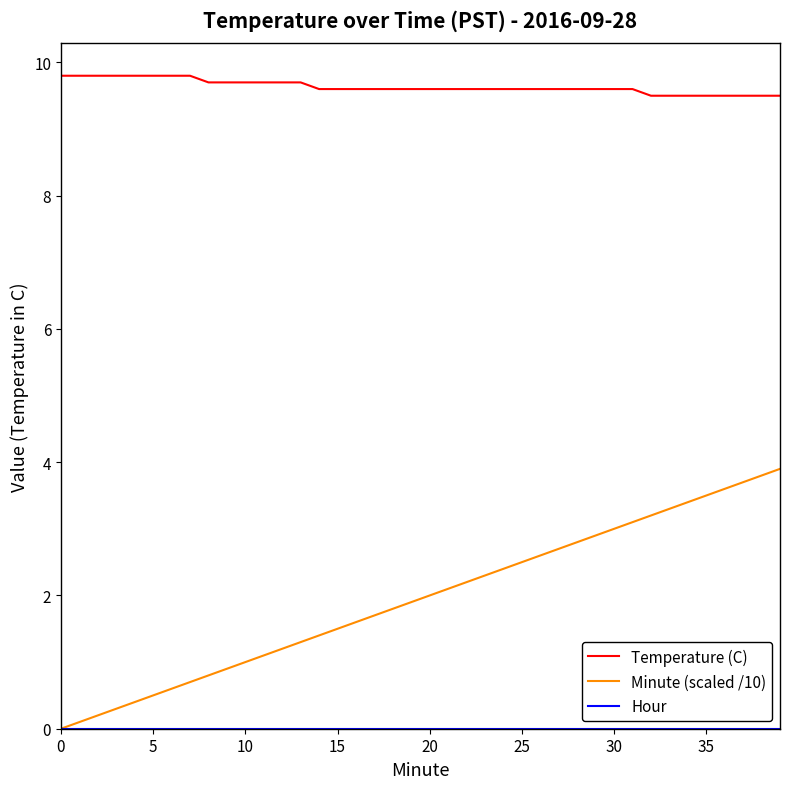

Which series has the largest range (max minus min)?

Minute (scaled /10)